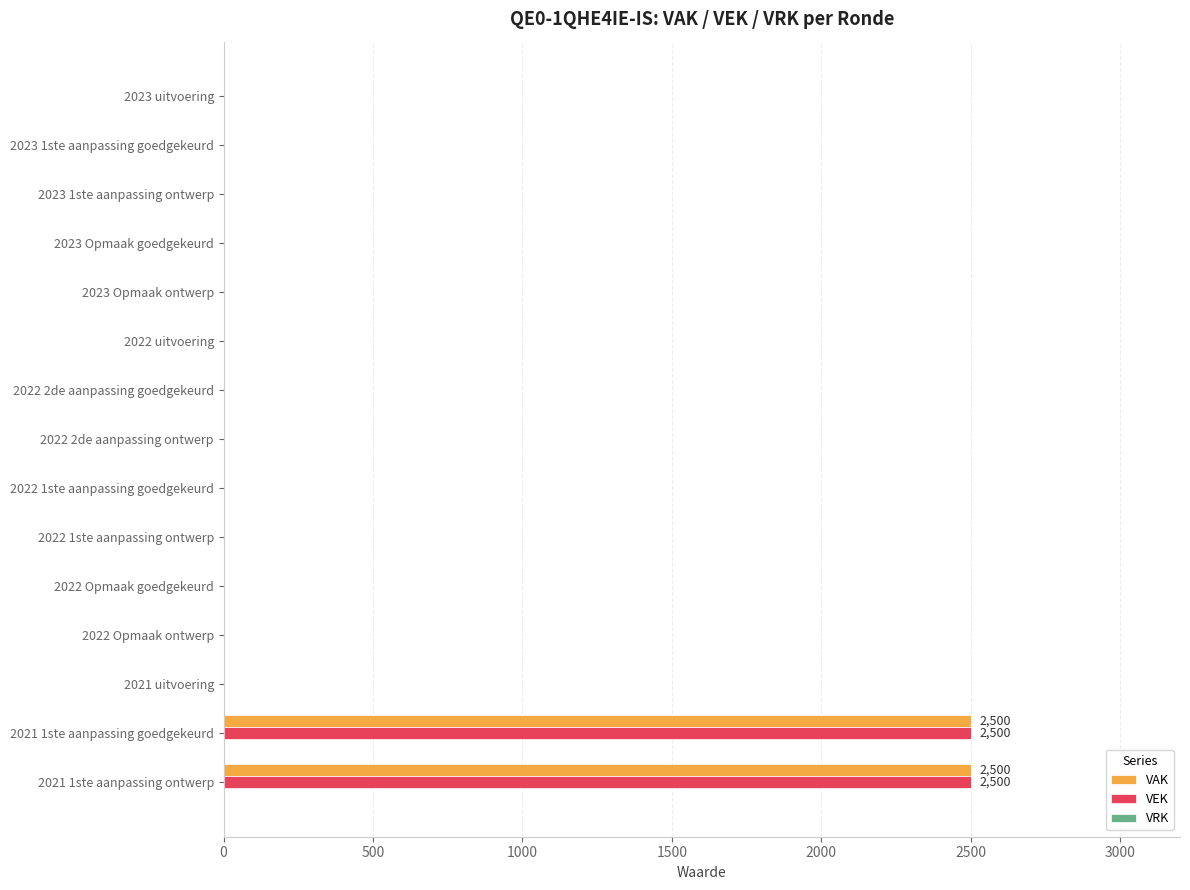

The value of VAK at 2021 1ste aanpassing goedgekeurd is 2500. True or false?

True